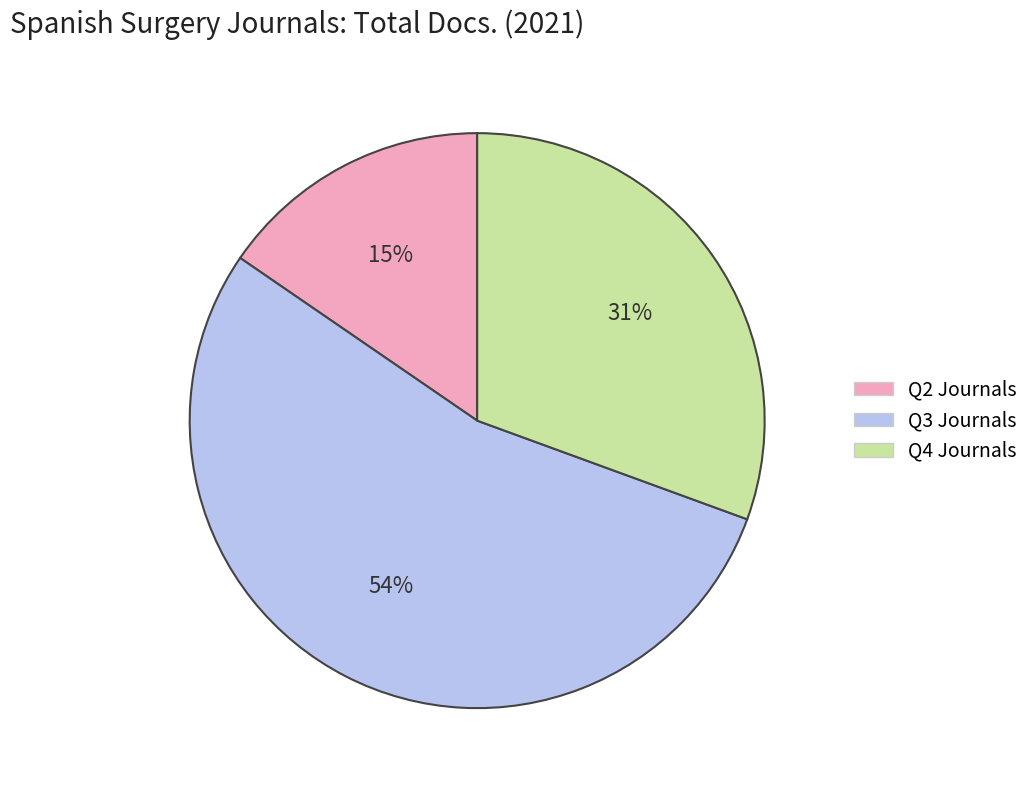

To the nearest percent, what is the difference between the largest and smallest slice percentages?

39%